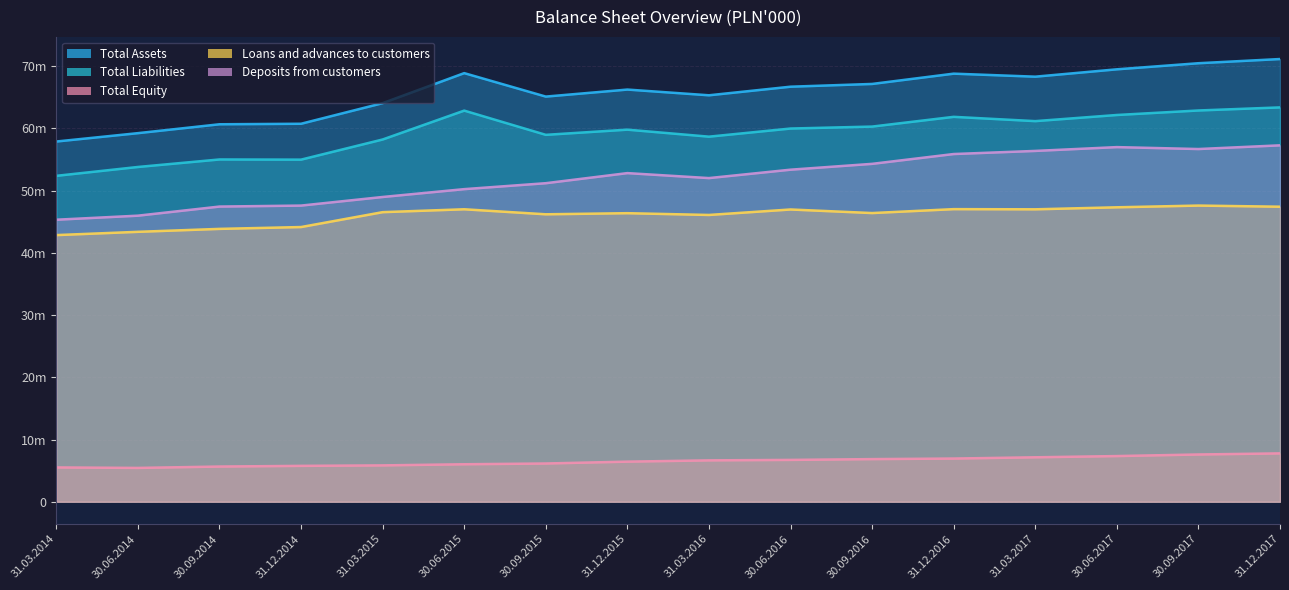

Reading left to right, extract all data points from this chart.

Total Assets: 31.03.2014=57886614	30.06.2014=59230923	30.09.2014=60658262	31.12.2014=60740482	31.03.2015=64054225	30.06.2015=68876823	30.09.2015=65106135	31.12.2015=66235256	31.03.2016=65315929	30.06.2016=66695698	30.09.2016=67138056	31.12.2016=68792787	31.03.2017=68305919	30.06.2017=69488847	30.09.2017=70467876	31.12.2017=71141415
Total Liabilities: 31.03.2014=52372267	30.06.2014=53795965	30.09.2014=55002263	31.12.2014=54975003	31.03.2015=58211815	30.06.2015=62853515	30.09.2015=58959445	31.12.2015=59792091	31.03.2016=58666229	30.06.2016=59973048	30.09.2016=60286162	31.12.2016=61851582	31.03.2017=61162389	30.06.2017=62149079	30.09.2017=62873822	31.12.2017=63368816
Total Equity: 31.03.2014=5514347	30.06.2014=5434958	30.09.2014=5655999	31.12.2014=5765479	31.03.2015=5842410	30.06.2015=6023308	30.09.2015=6146690	31.12.2015=6443165	31.03.2016=6649700	30.06.2016=6722650	30.09.2016=6851894	31.12.2016=6941205	31.03.2017=7143530	30.06.2017=7339768	30.09.2017=7594054	31.12.2017=7772599
Loans and advances to customers: 31.03.2014=42848551	30.06.2014=43374424	30.09.2014=43847116	31.12.2014=44142699	31.03.2015=46534715	30.06.2015=46998230	30.09.2015=46191208	31.12.2015=46369381	31.03.2016=46085236	30.06.2016=46964628	30.09.2016=46391040	31.12.2016=47020043	31.03.2017=46992403	30.06.2017=47316323	30.09.2017=47593226	31.12.2017=47411078
Deposits from customers: 31.03.2014=45320166	30.06.2014=45970077	30.09.2014=47434828	31.12.2014=47591244	31.03.2015=48973195	30.06.2015=50233616	30.09.2015=51188116	31.12.2015=52810389	31.03.2016=52009985	30.06.2016=53360177	30.09.2016=54297732	31.12.2016=55875609	31.03.2017=56375553	30.06.2017=56987958	30.09.2017=56678526	31.12.2017=57273255